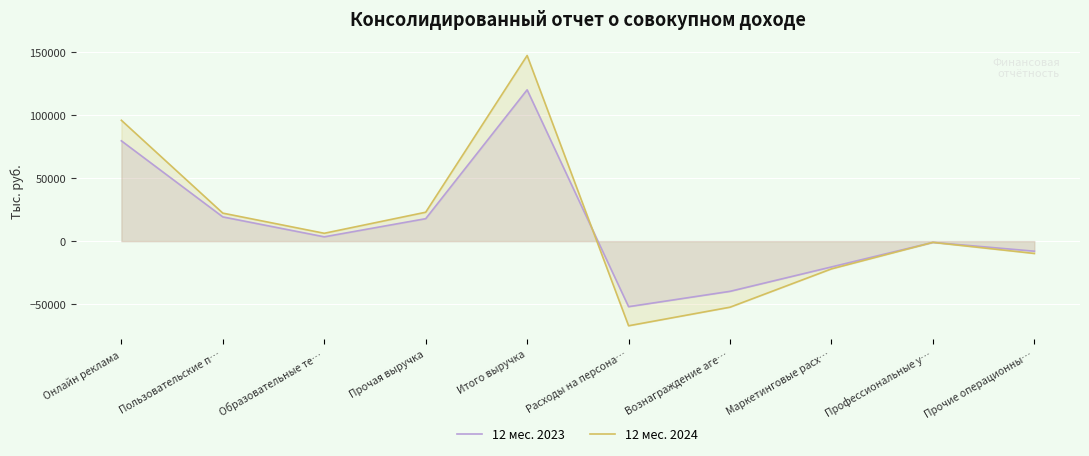

Does the chart display data point markers on the line(s)?

No